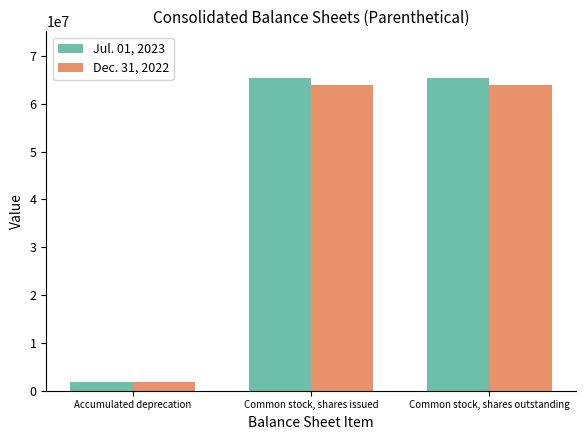

How many data points in Jul. 01, 2023 are less than 65343418?

1